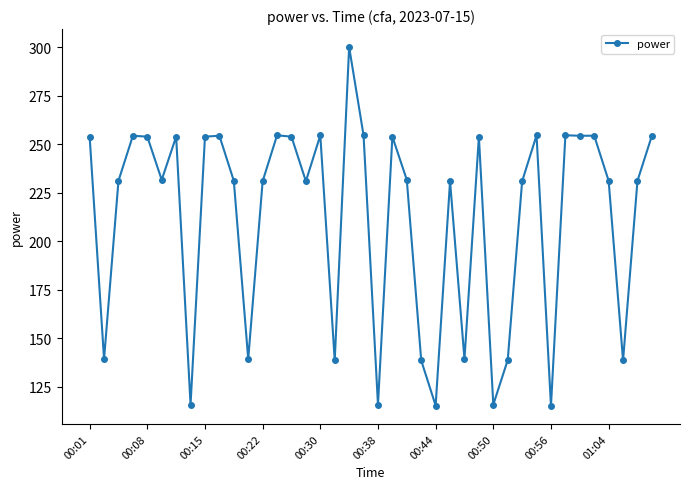

What is the greatest value displayed?

300.0